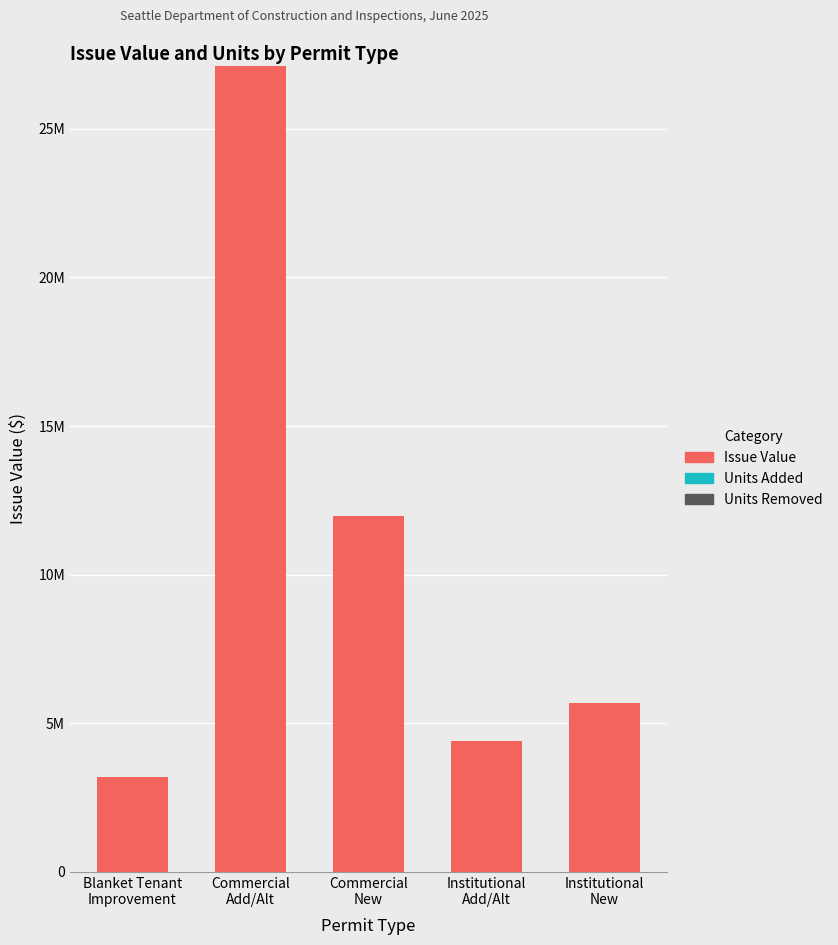

Reading left to right, transcribe all the data shown in this chart.

Issue Value: Blanket Tenant
Improvement=3198367	Commercial
Add/Alt=27131549	Commercial
New=11983370	Institutional
Add/Alt=4400000	Institutional
New=5677771
Units Added: Blanket Tenant
Improvement=0	Commercial
Add/Alt=0	Commercial
New=0	Institutional
Add/Alt=0	Institutional
New=0
Units Removed: Blanket Tenant
Improvement=0	Commercial
Add/Alt=0	Commercial
New=0	Institutional
Add/Alt=0	Institutional
New=0